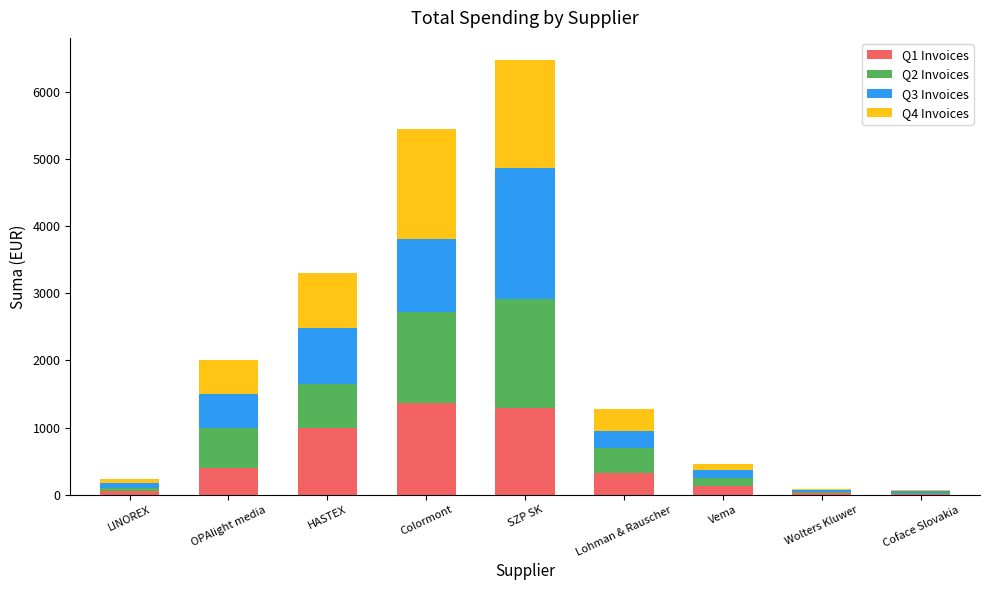

At which category is the sum across all series the highest?

SZP SK